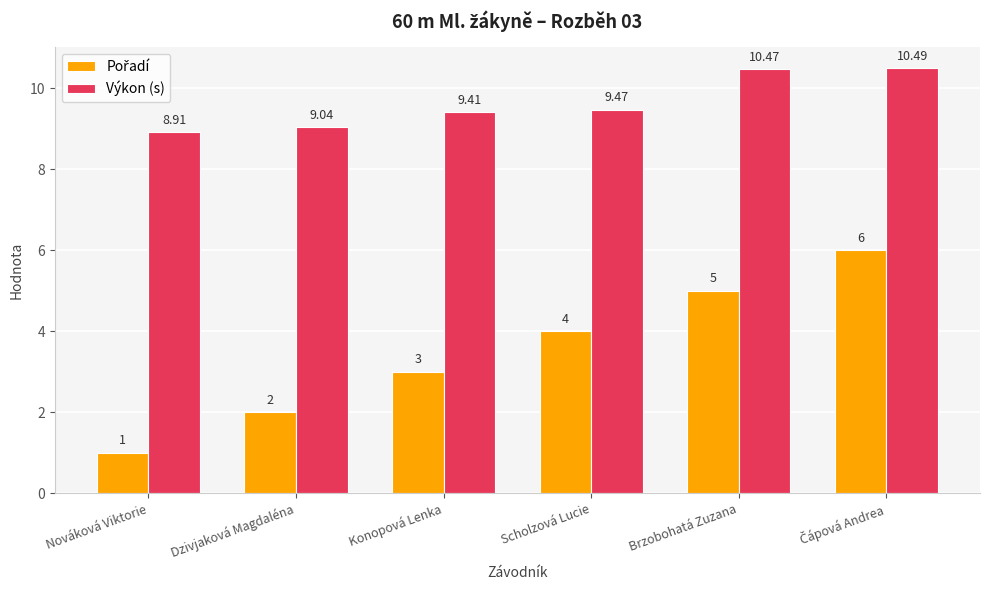

How many data points does each series have?

6